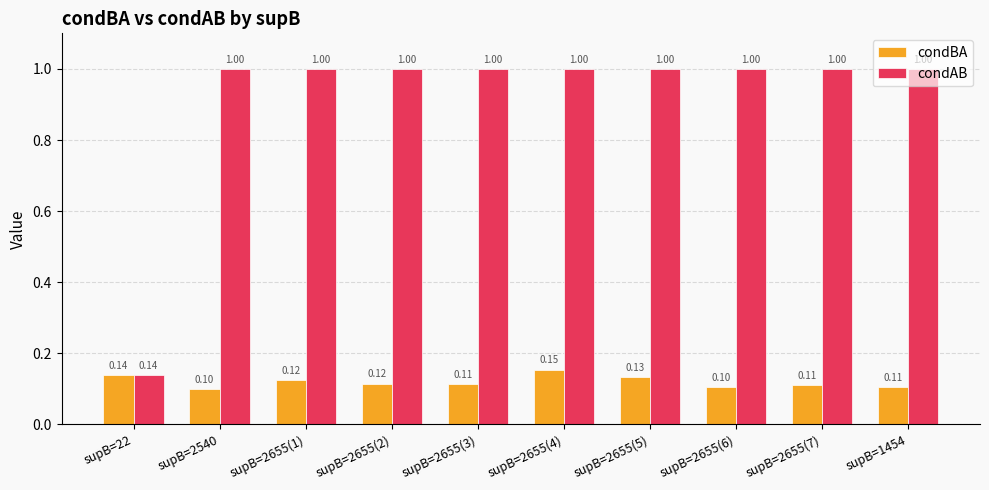

What is the maximum value for condAB?

1.0